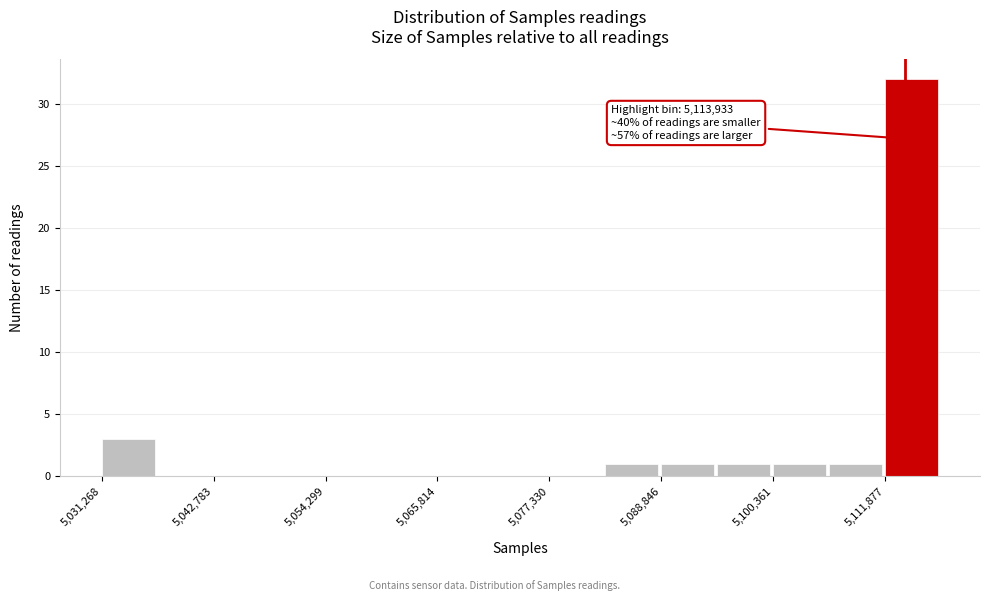

Around what value on the x-axis is the tallest bar? Give the approximate position of its centre, as read against the axis.

5114000